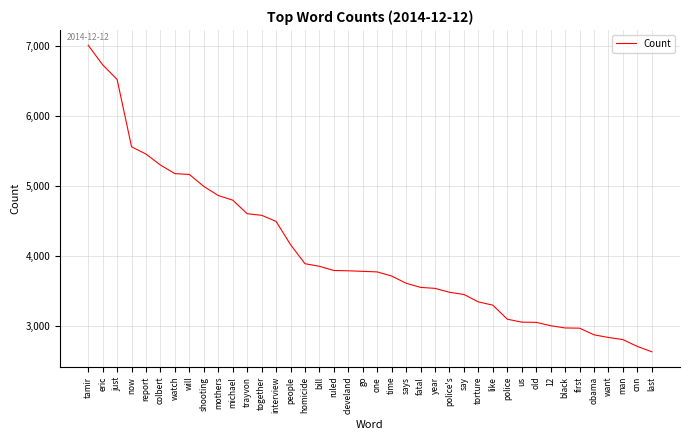

Is it true that the value at colbert is 5300?

True